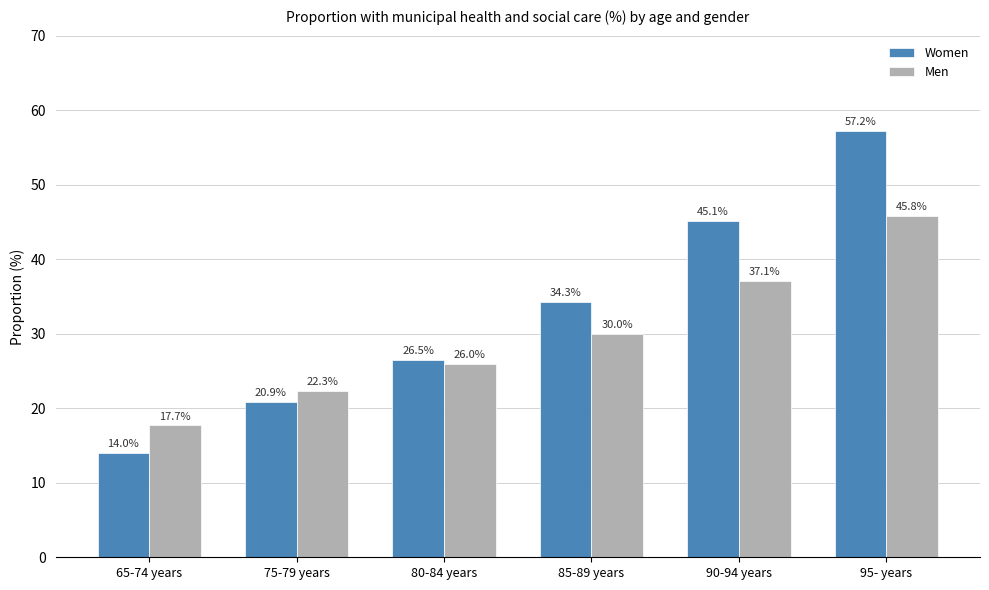

Are the bars horizontal?

No